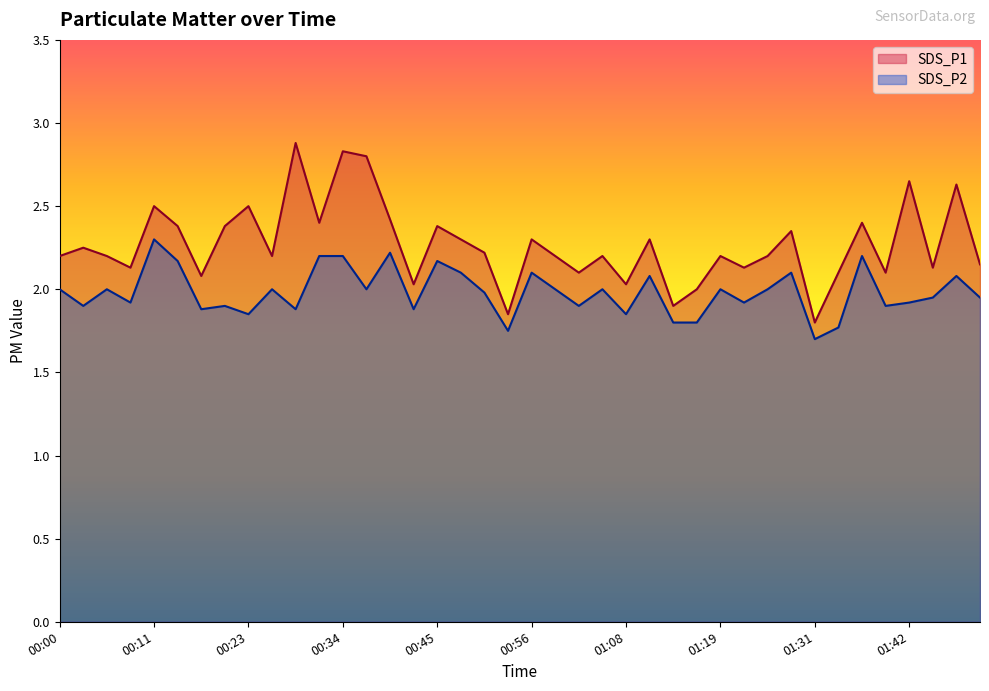

The SDS_P2 series shows 1.0 at 00:23. True or false?

False